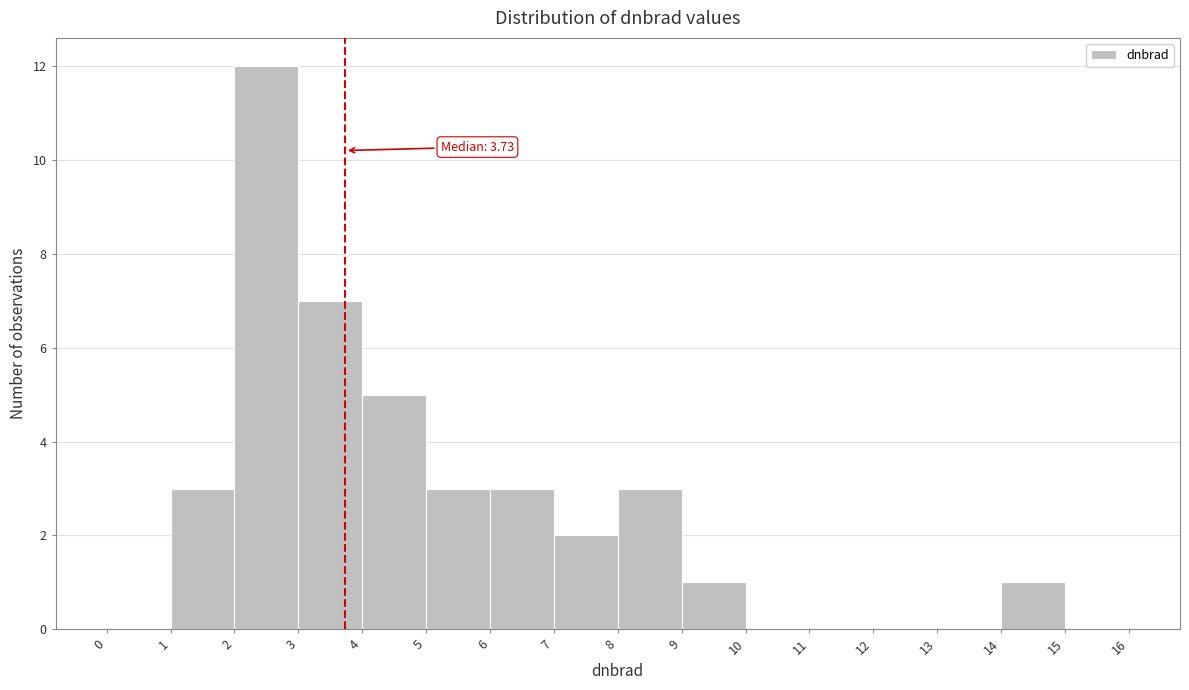

Which range on the x-axis has the tallest bar?

2 to 3